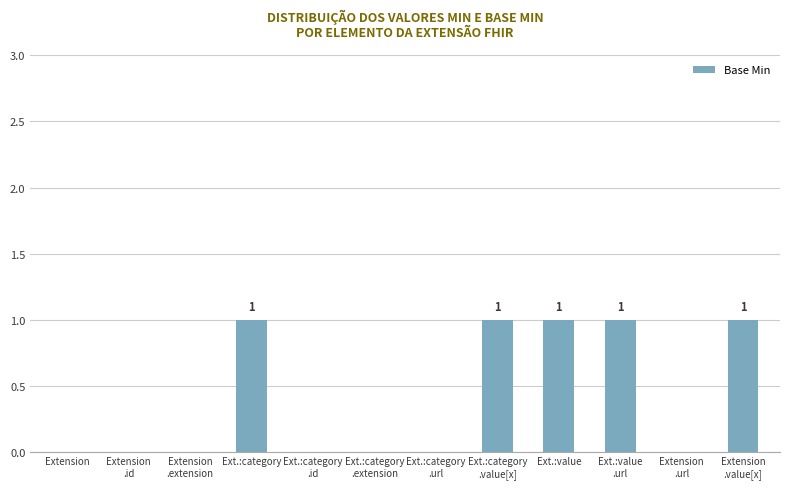

What is the change in value from Ext.:category
.extension to Ext.:value
.url?

+1